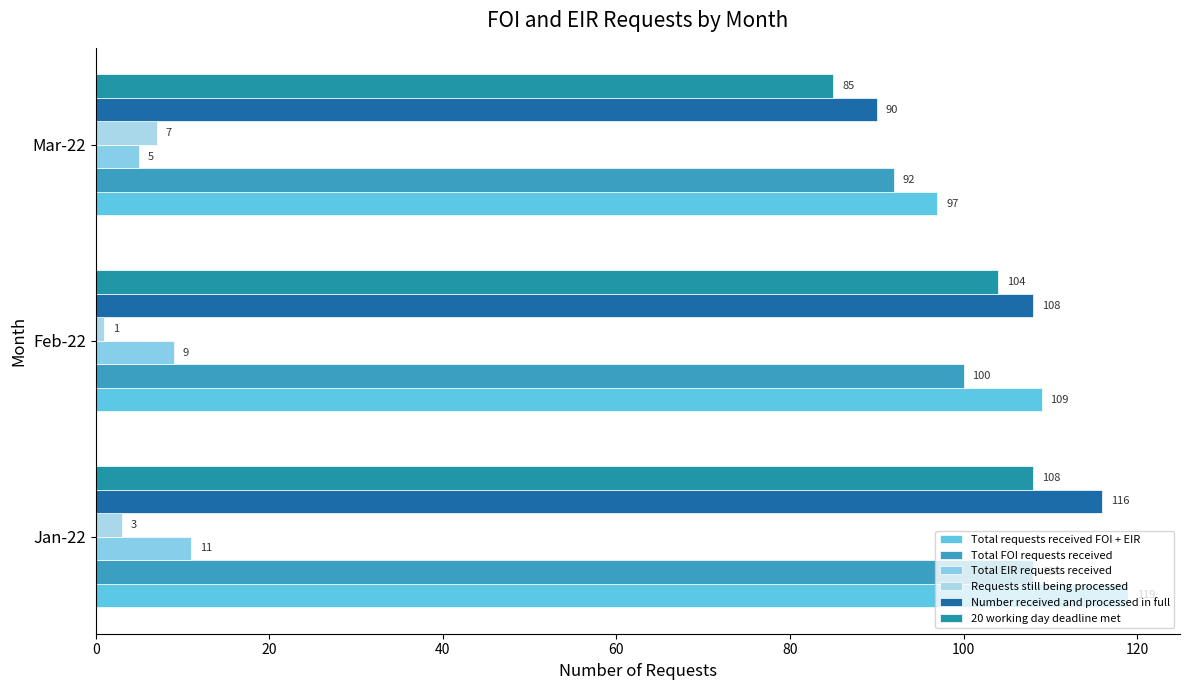

How many values in the Total requests received FOI + EIR series are below 109?

1